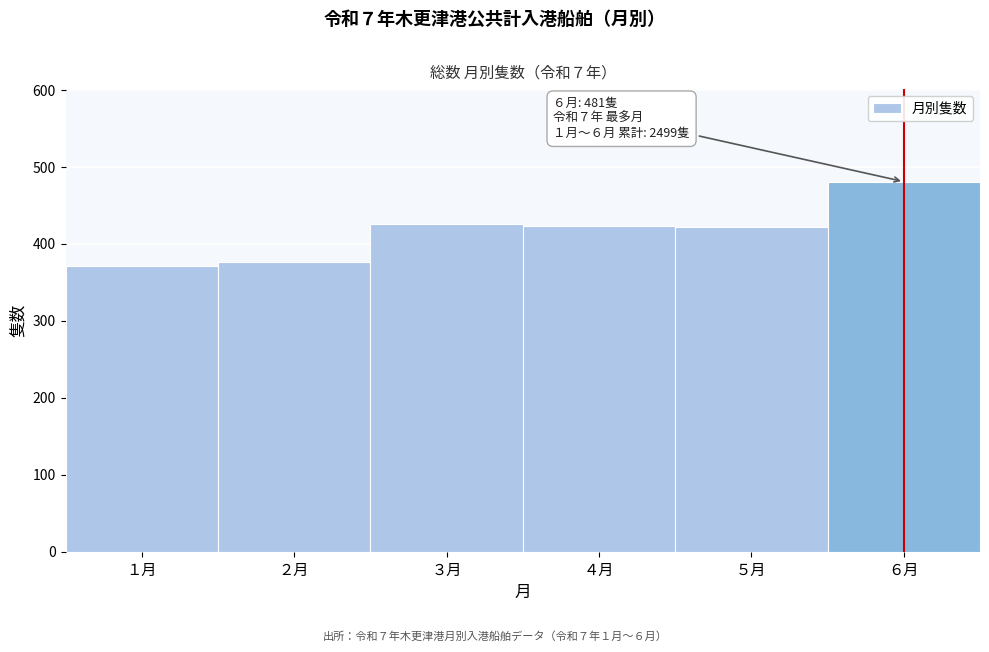

What is the ratio of the value at ２月 to the value at ６月?

0.8